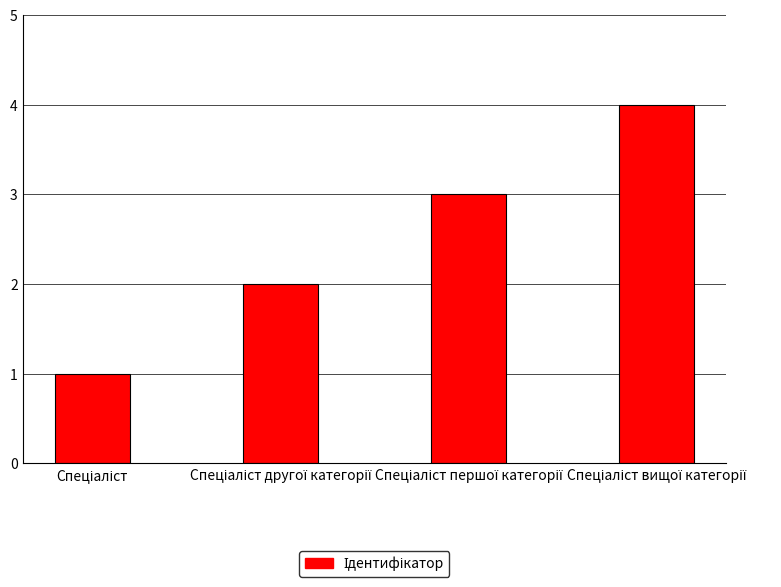

What is the maximum value shown in the chart?

4